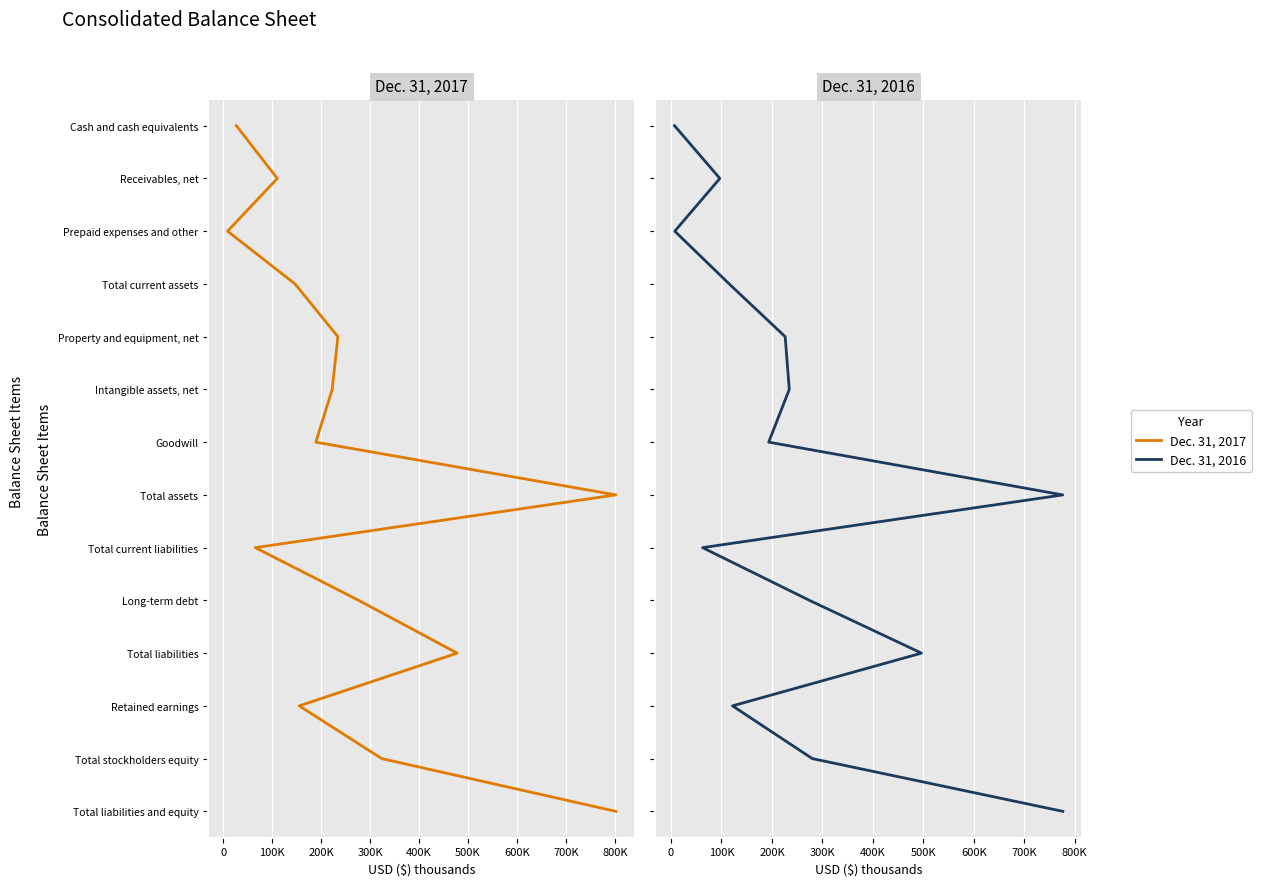

True or false: Dec. 31, 2016 has a value of 0 at 0.

False